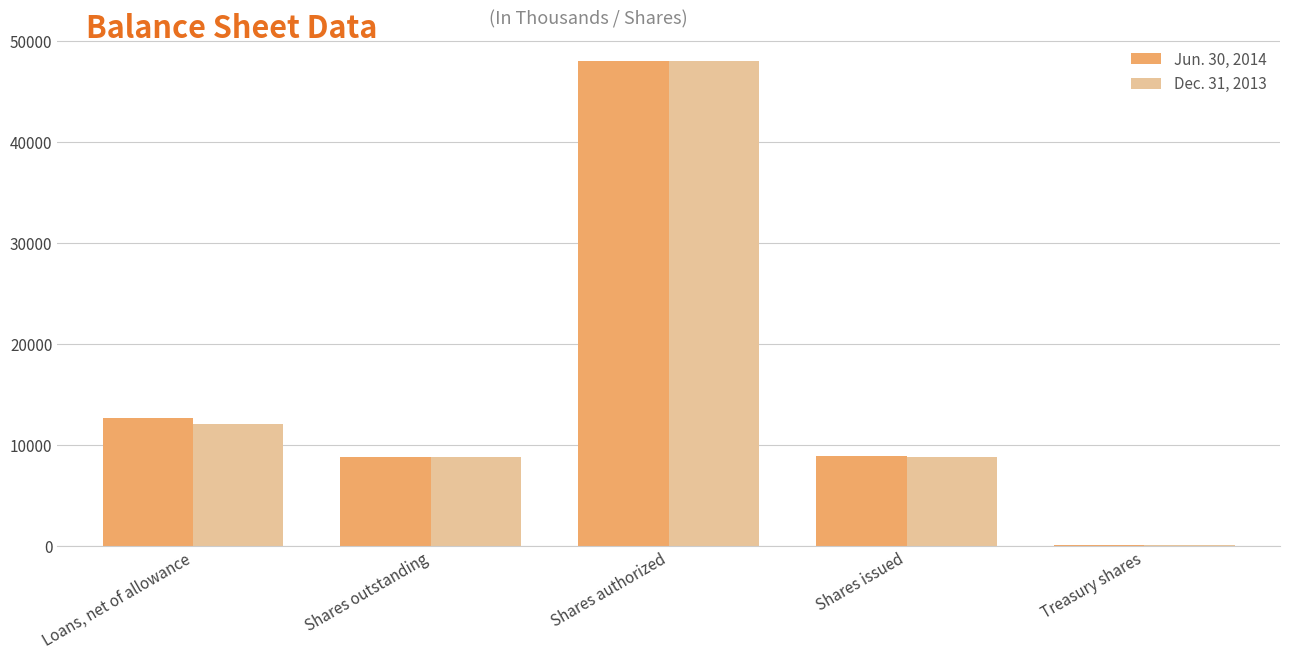

Is it true that Jun. 30, 2014 equals 32 at Treasury shares?

True